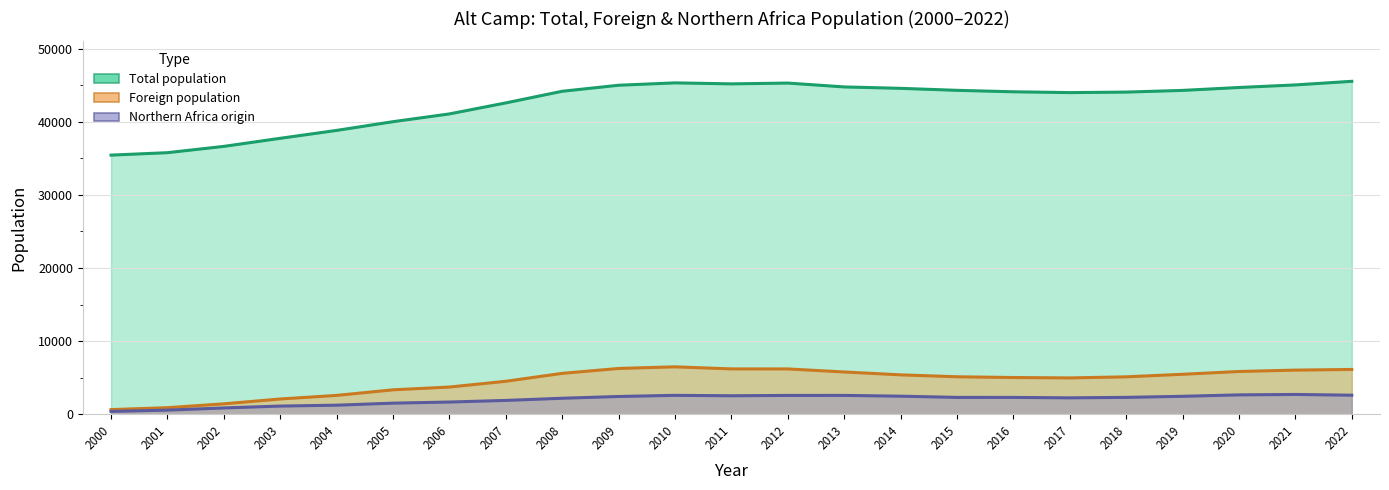

What is the difference between the Total population values at 2009 and 2001?

9224